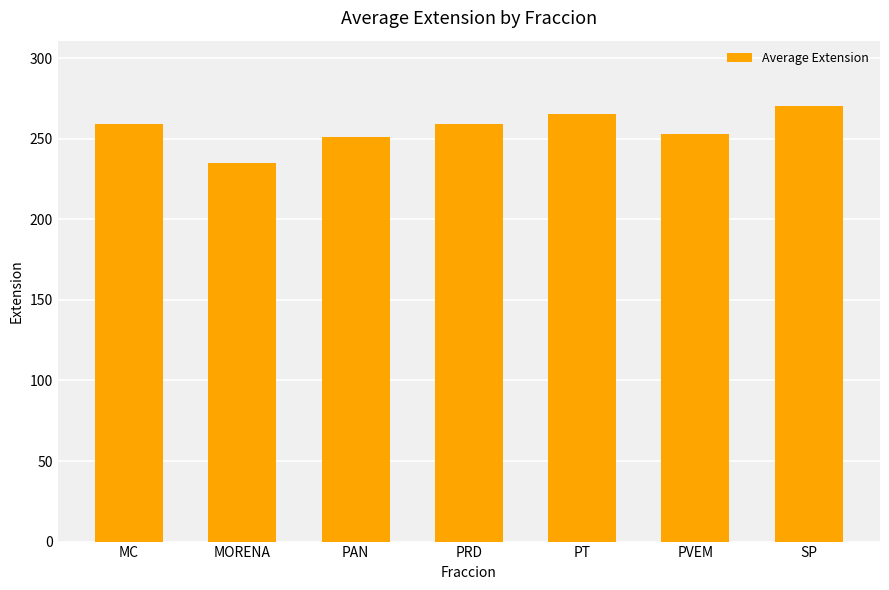

What is the minimum value shown in the chart?

235.1